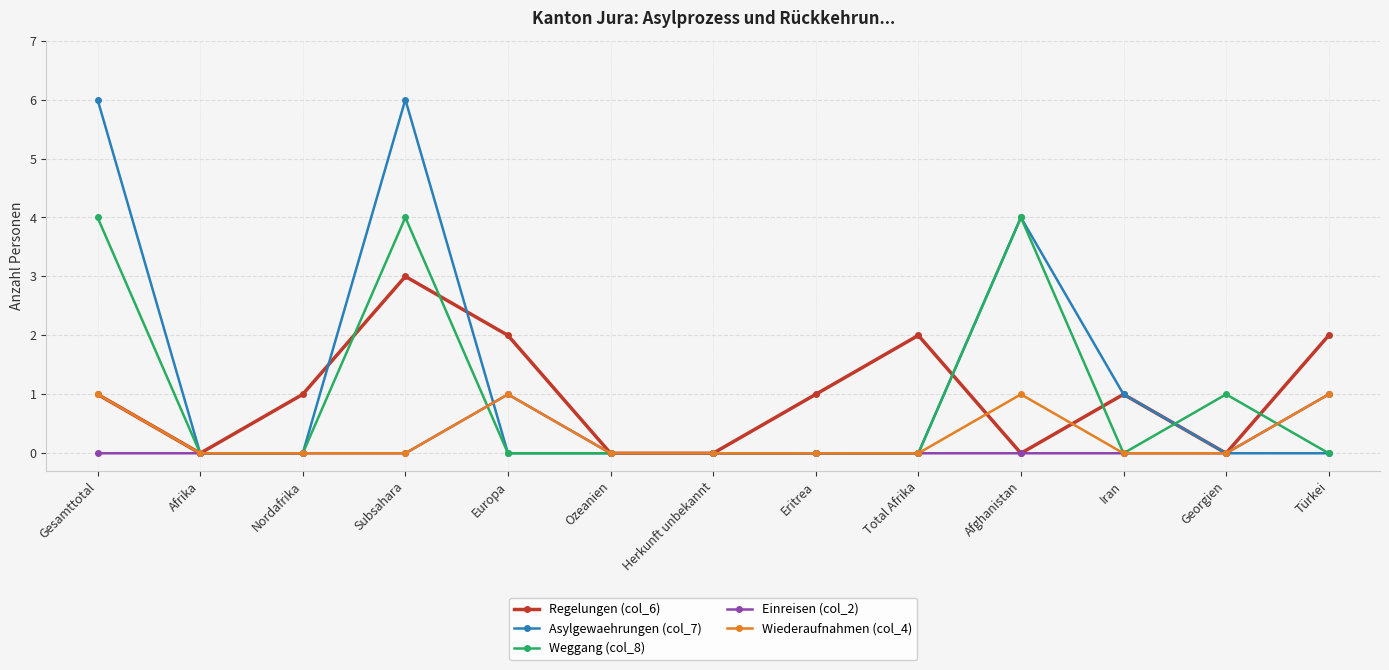

What is the total value across all series at Georgien?

1